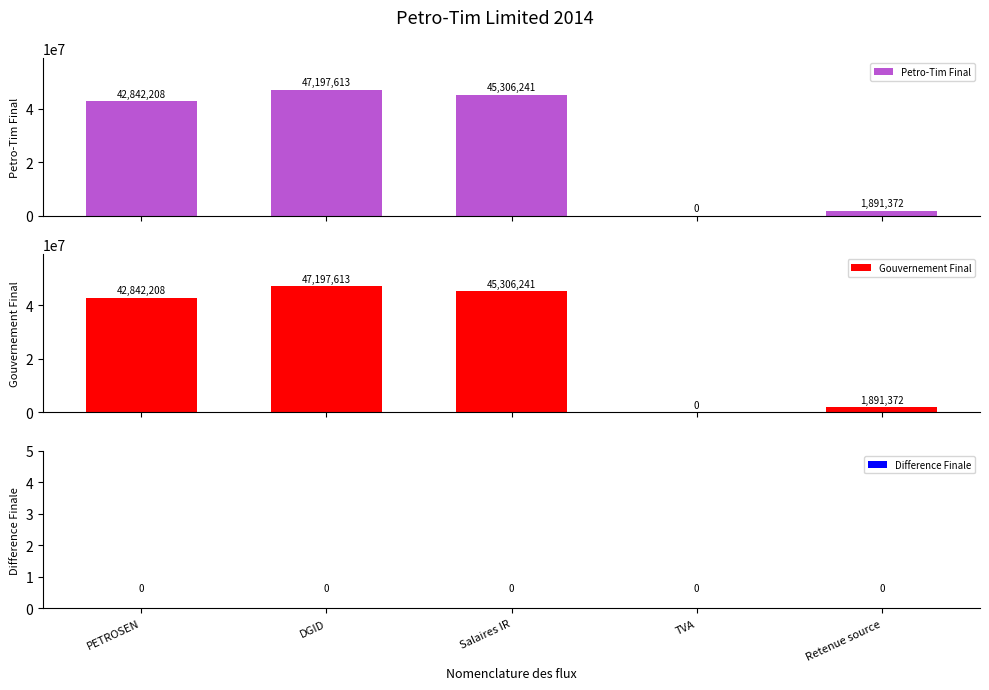

What is the difference between the highest and lowest values at PETROSEN?

42842208.5